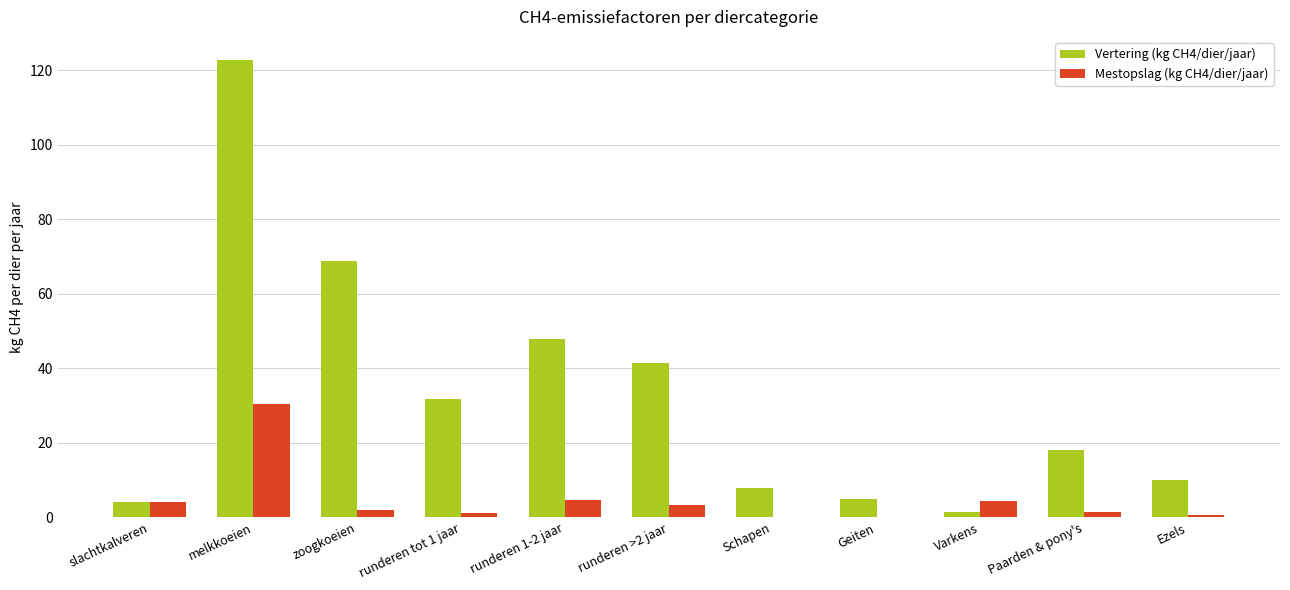

Which series has the largest total across all categories?

Vertering (kg CH4/dier/jaar)